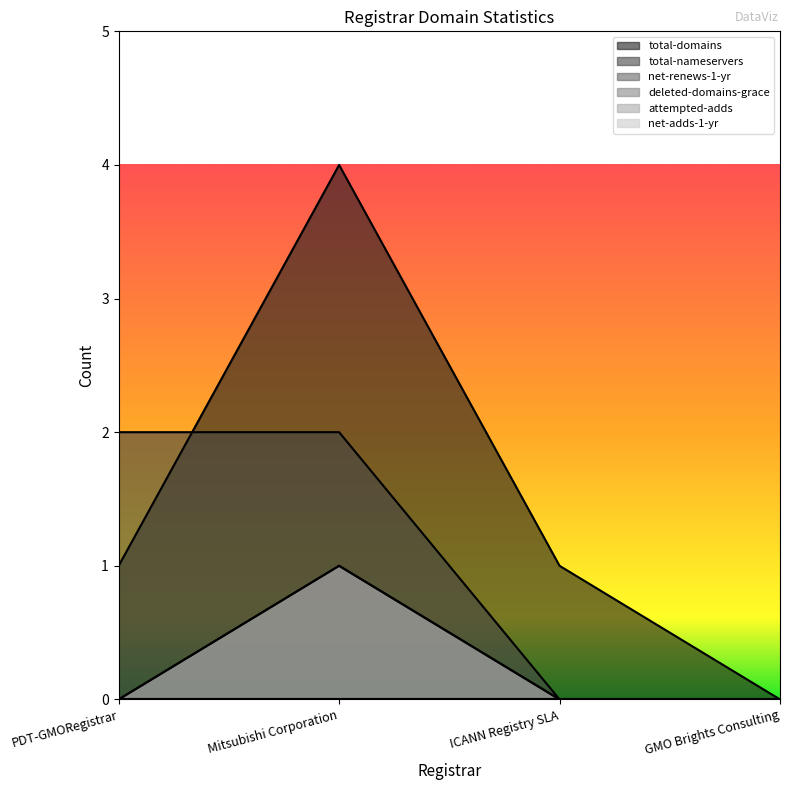

Count the net-renews-1-yr values in the range 0 to 1.

4